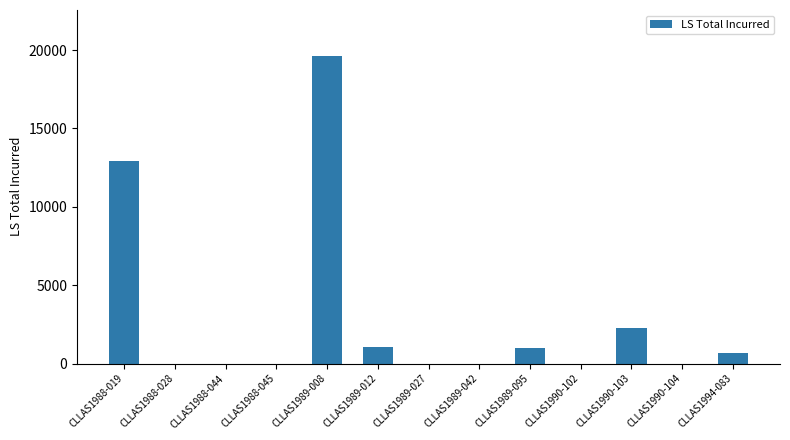

What is the greatest value displayed?

19617